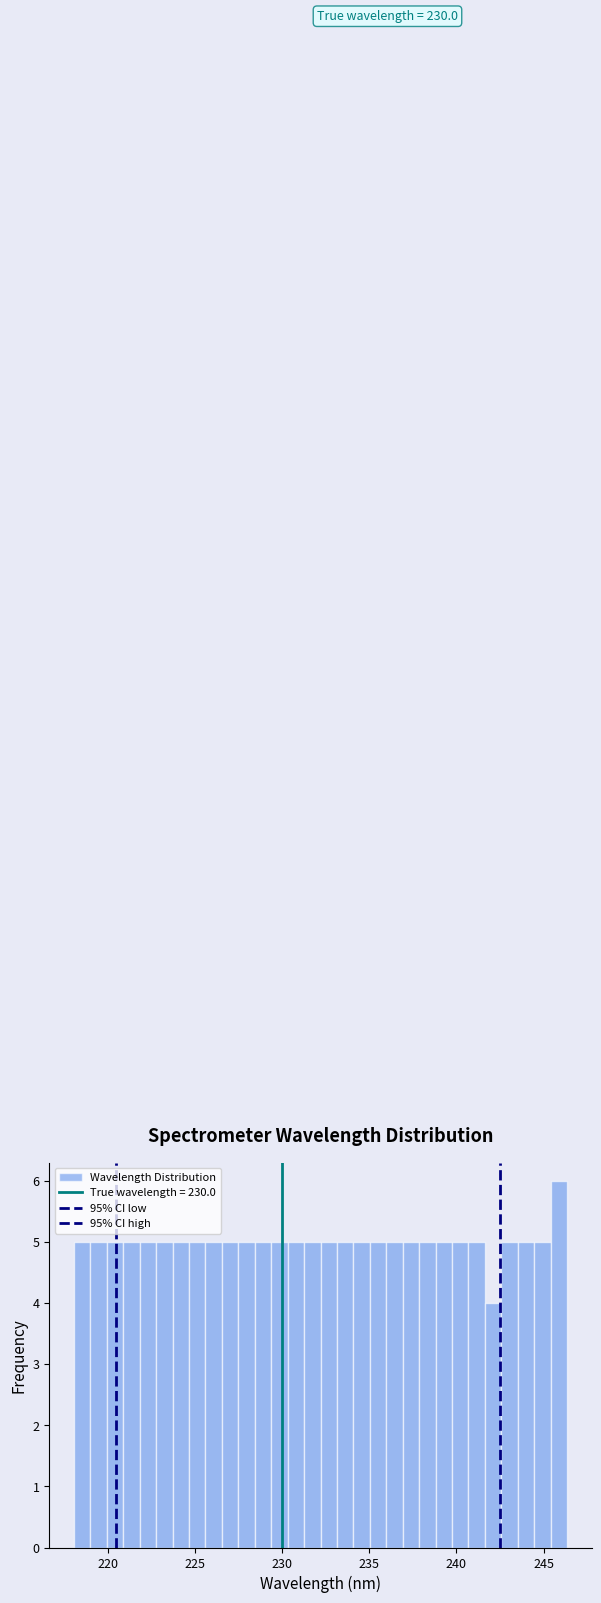

Around what value on the x-axis is the tallest bar? Give the approximate position of its centre, as read against the axis.

246.0